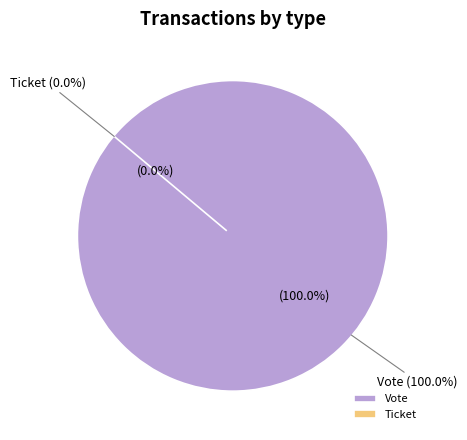

How many segments does this pie chart have?

2